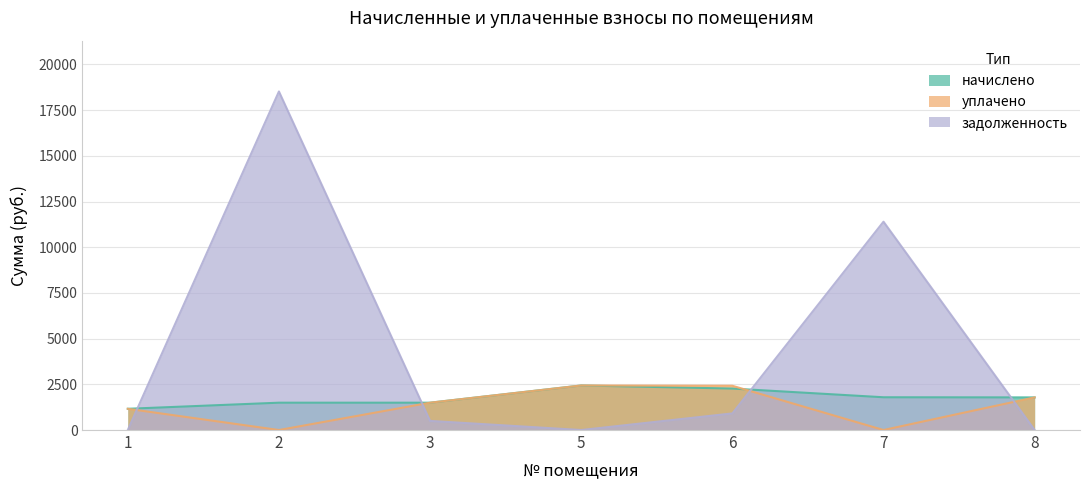

How many positive values does the задолженность series have?

4